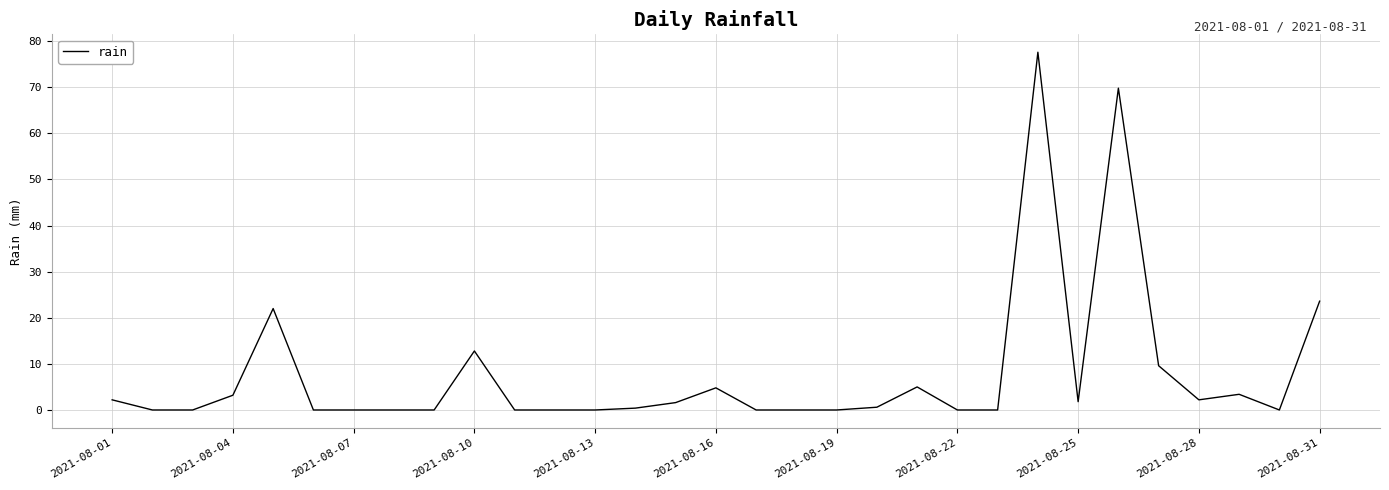

What is the difference between the maximum and minimum values?

77.6